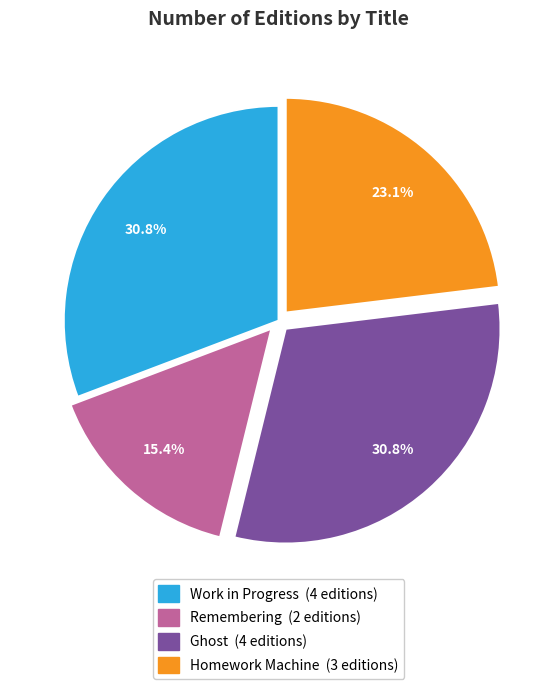

To the nearest percent, what percentage of the pie is Remembering?

15%